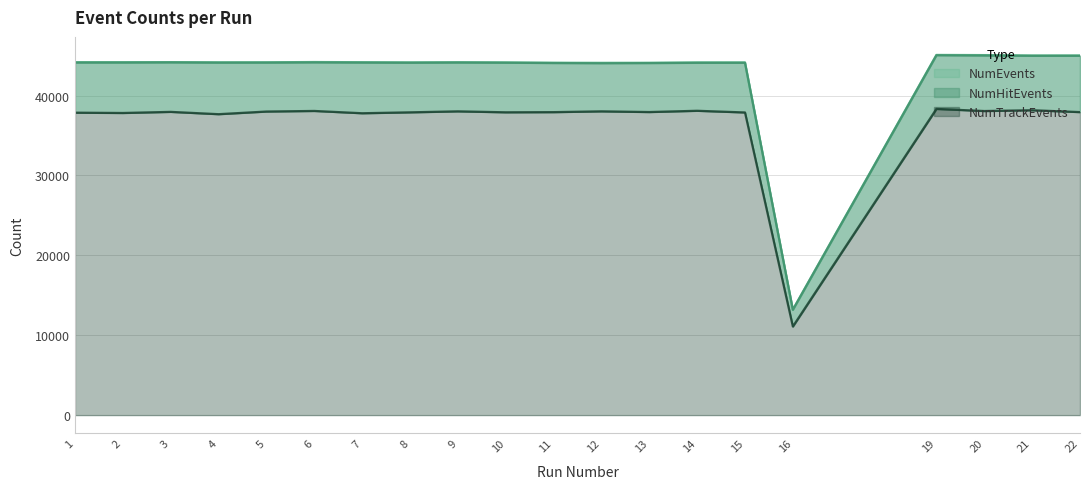

What are all the series names shown in the legend?

NumEvents, NumHitEvents, NumTrackEvents